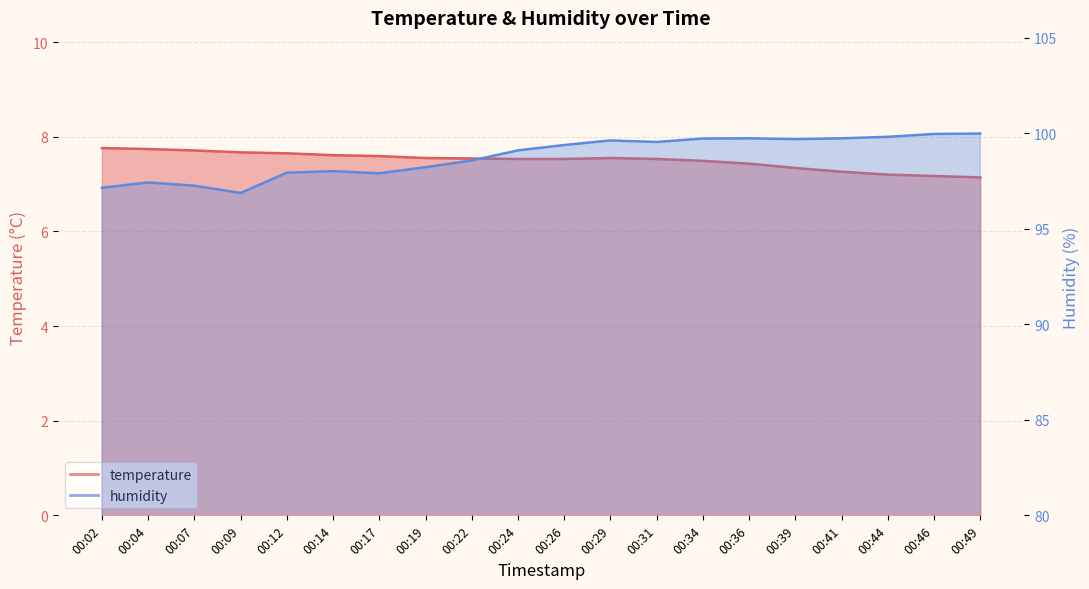

What is the value of the humidity point at the 16th from the left?

99.7